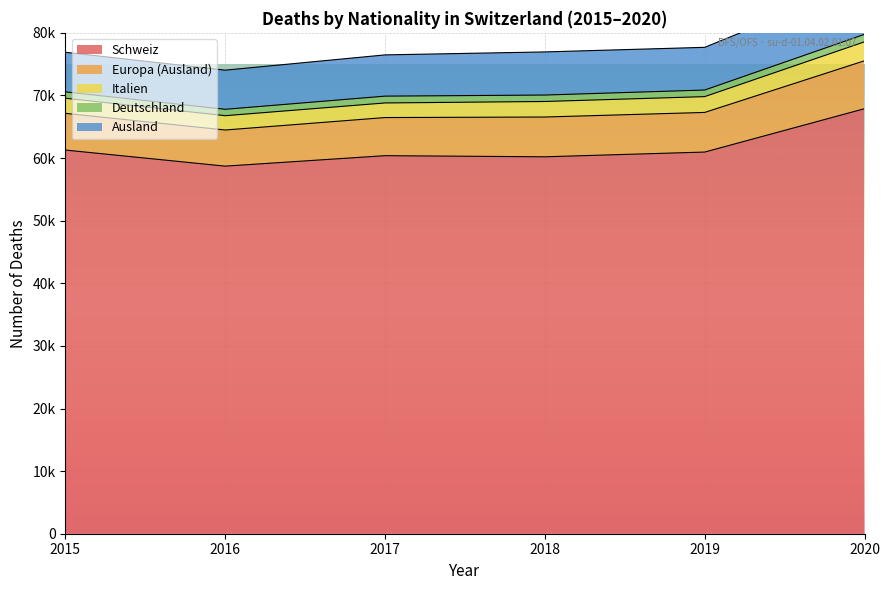

What value does the Ausland series have at 2016?

6588